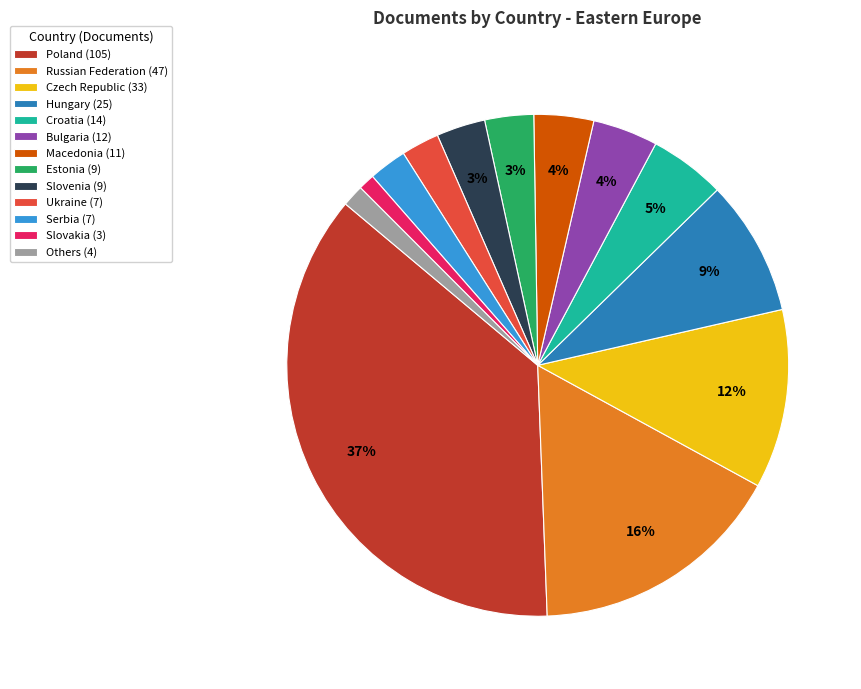

Does Slovenia (9) represent more than half of the total?

No